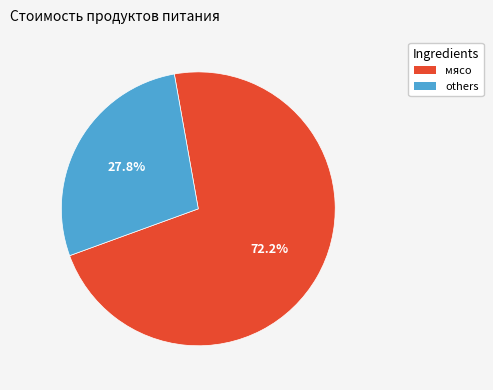

Do мясо and others together represent more than half of the pie?

Yes